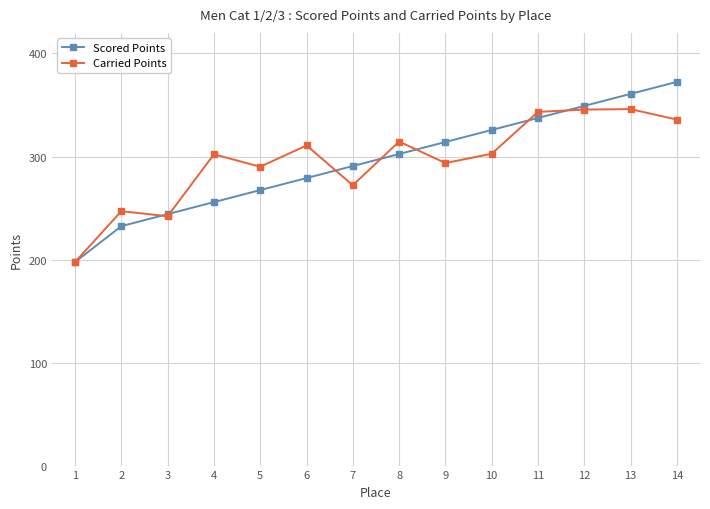

The value of Carried Points at 9 is 85.8. True or false?

False